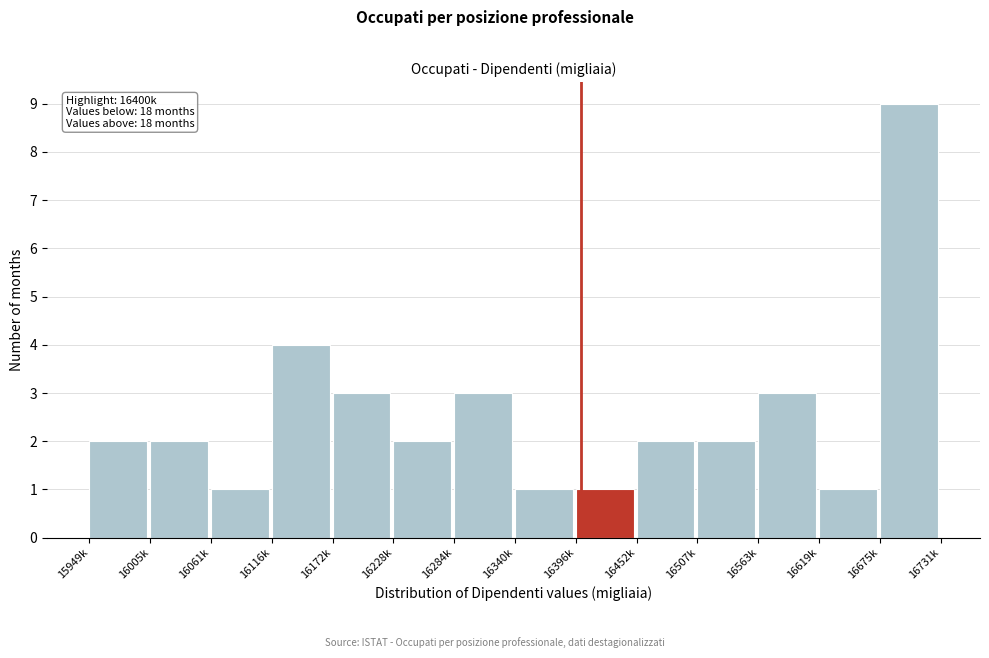

Reading right to left, what are all the values shown in this chart?

9	1	3	2	2	1	1	3	2	3	4	1	2	2